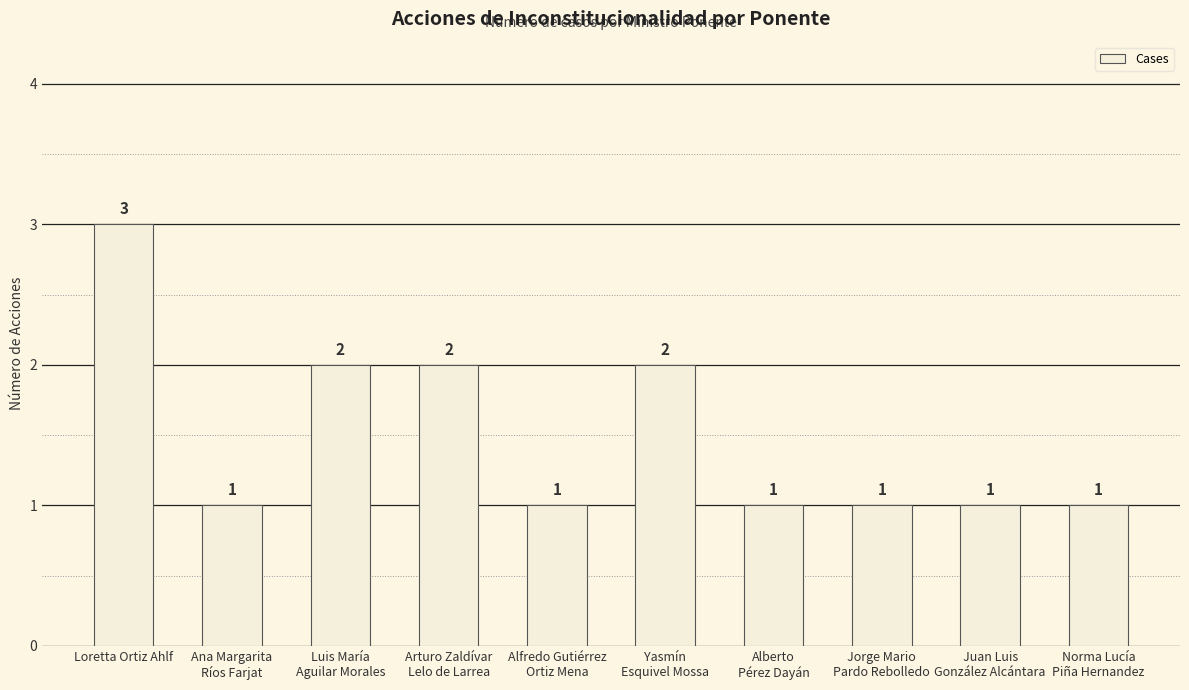

What is the ratio of the value at Yasmín
Esquivel Mossa to the value at Juan Luis
González Alcántara?

2.0